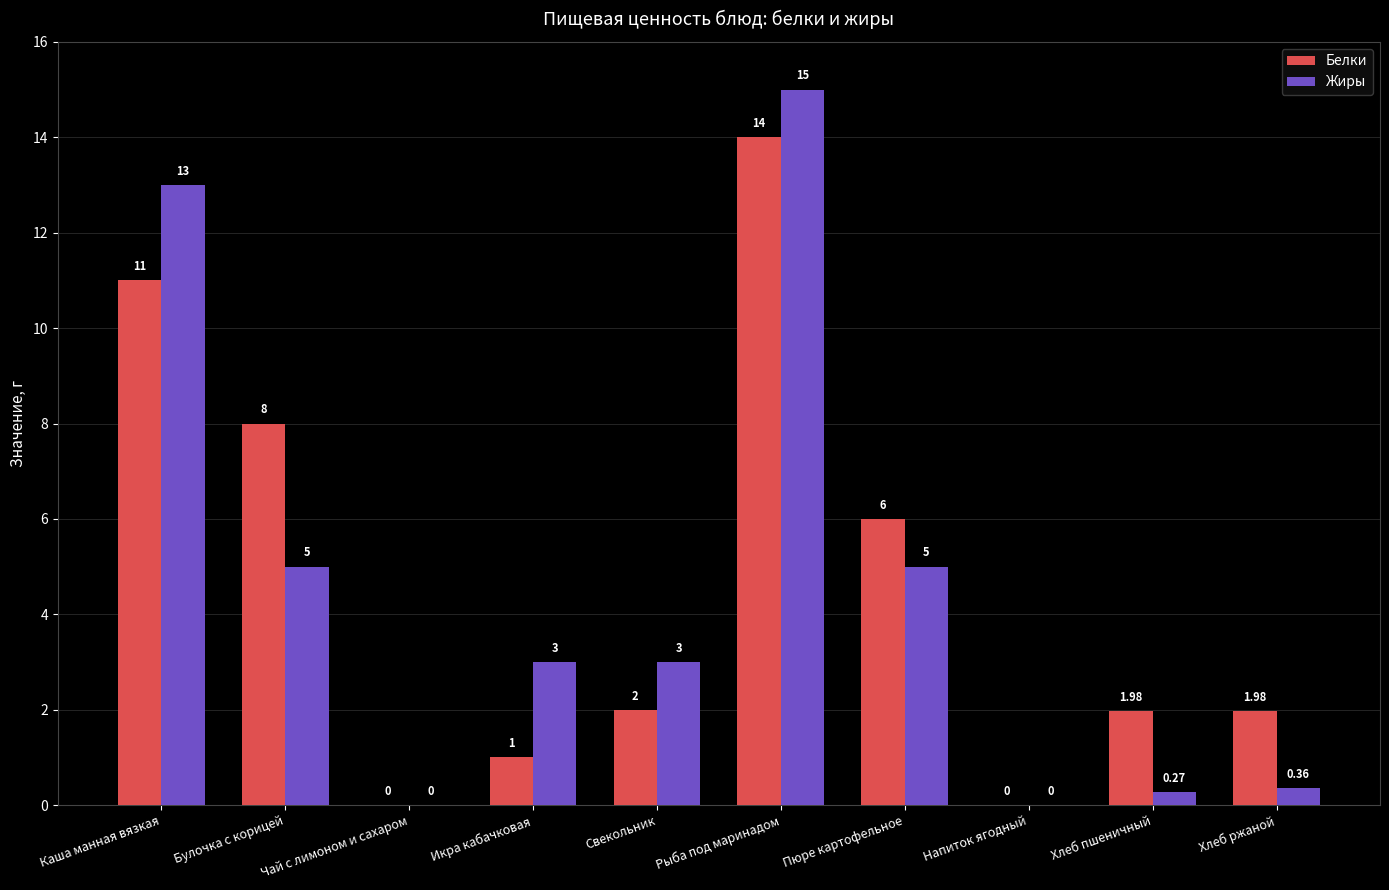

What is the sum of the Жиры values at Булочка с корицей and Чай с лимоном и сахаром?

5.0